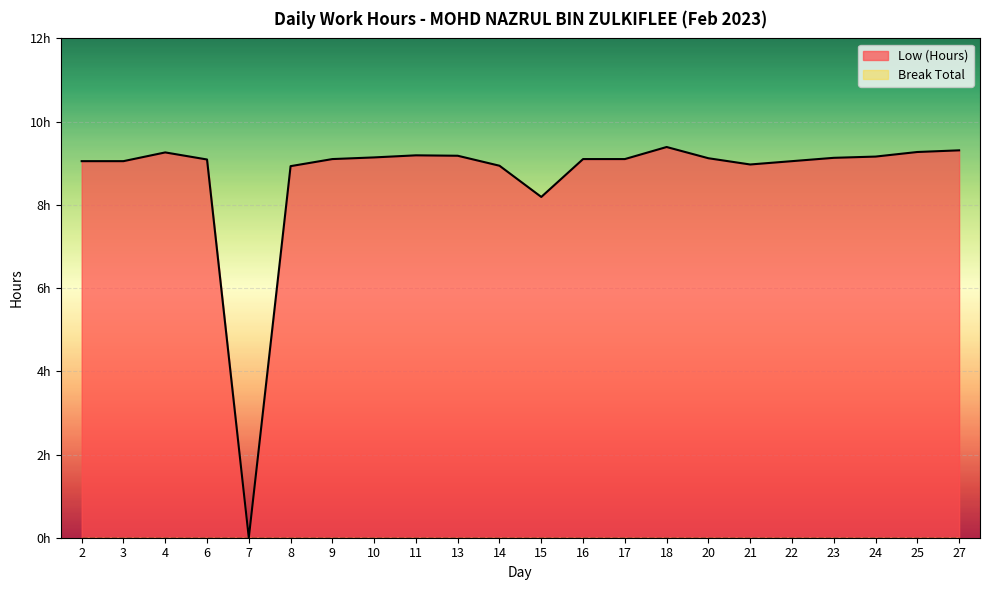

What is the greatest value displayed?

9.4